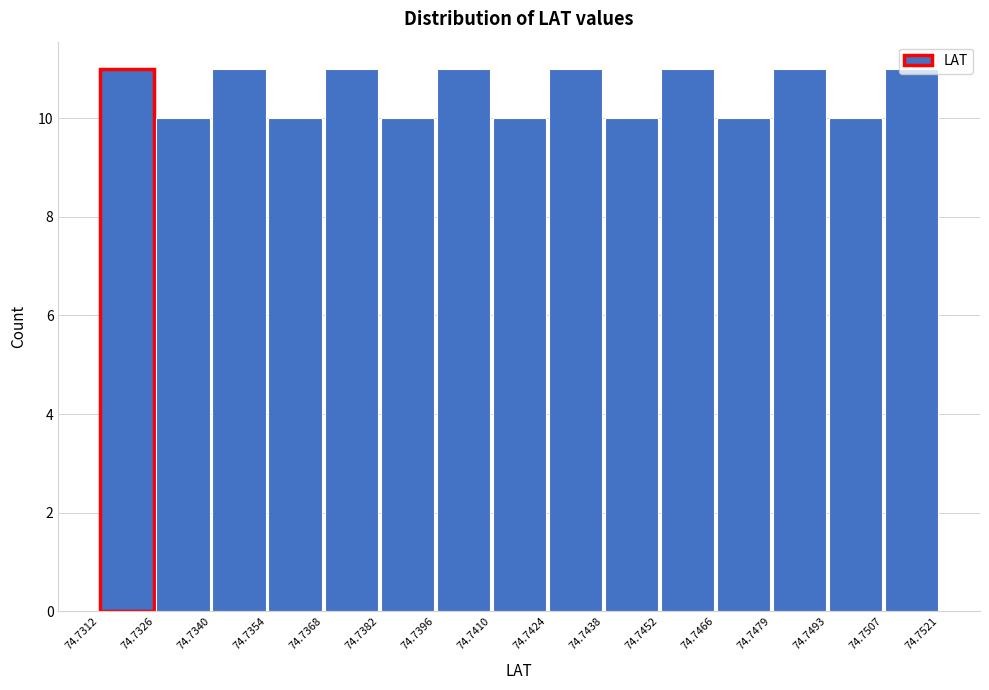

Reading left to right, list every bar in this chart as the range it spans on the x-axis followed by its height. The values are not printed on the chart, so give them approximately, as read against the axis.

74.7312 to 74.7326: 11
74.7326 to 74.7340: 10
74.7340 to 74.7354: 11
74.7354 to 74.7368: 10
74.7368 to 74.7382: 11
74.7382 to 74.7396: 10
74.7396 to 74.7410: 11
74.7410 to 74.7424: 10
74.7424 to 74.7438: 11
74.7438 to 74.7452: 10
74.7452 to 74.7466: 11
74.7466 to 74.7479: 10
74.7479 to 74.7493: 11
74.7493 to 74.7507: 10
74.7507 to 74.7521: 11